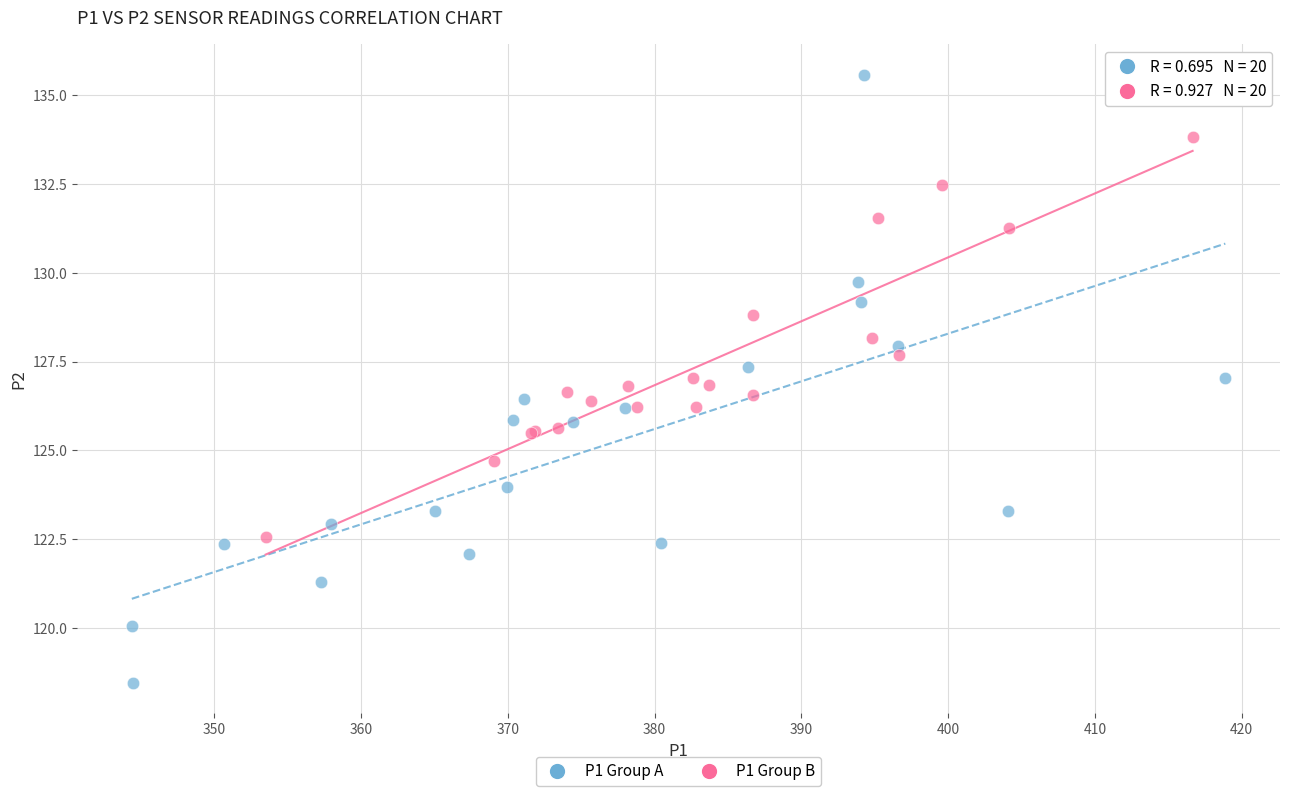

Which series has the widest spread of Y values?

P1 Group A